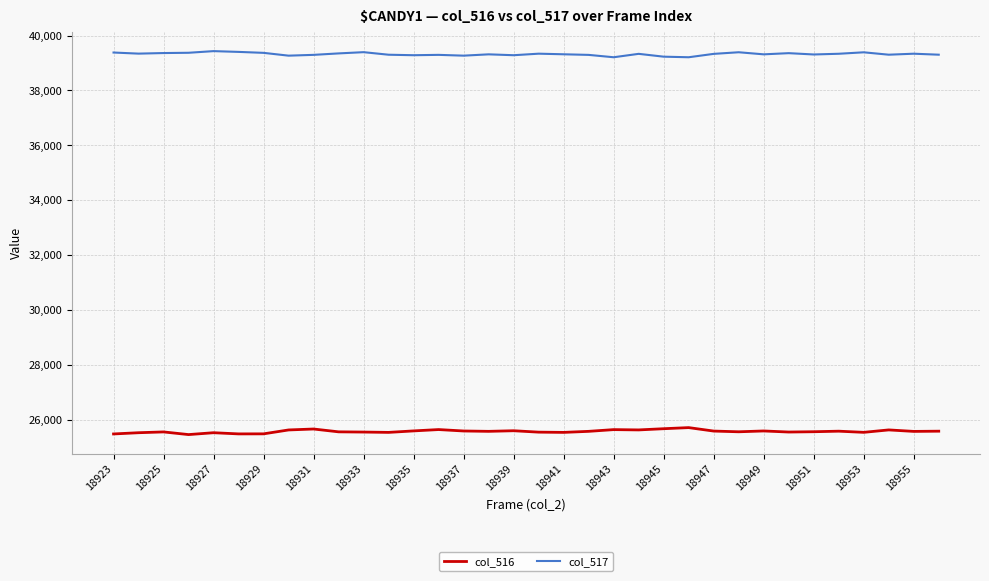

How many categories are shown in the chart?

34